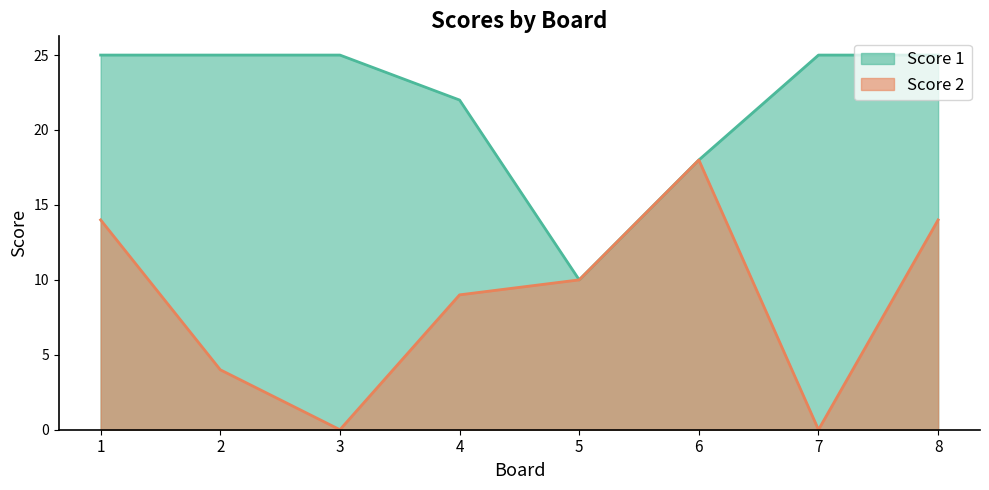

Reading left to right, transcribe all the data shown in this chart.

Score 1: 25	25	25	22	10	18	25	25
Score 2: 14	4	0	9	10	18	0	14